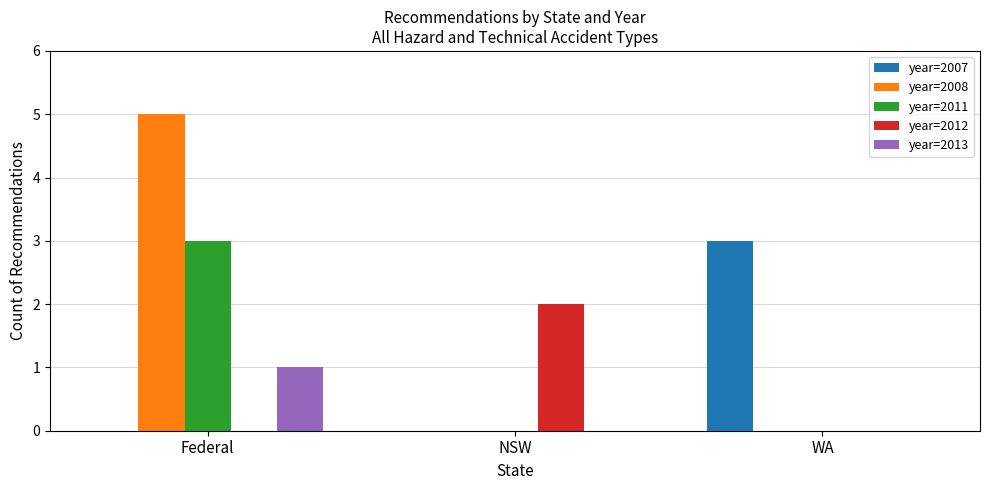

Are the bars grouped side by side (vs. stacked)?

Yes